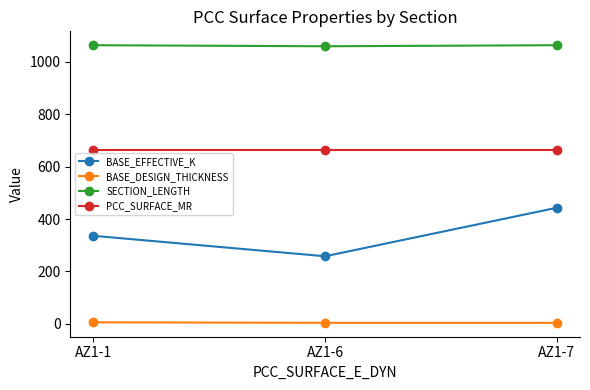

What is the spread (max minus min) of values at AZ1-7?

1059